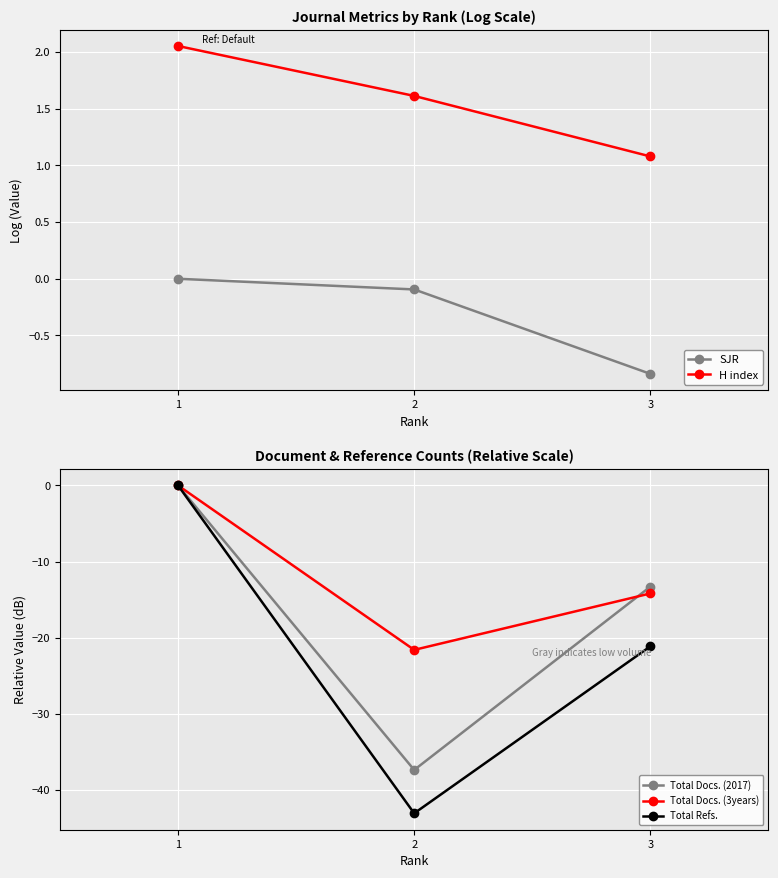

Reading right to left, list all the values displayed in this chart.

SJR: -0.8	-0.1	0.0
H index: 1.1	1.6	2.1
Total Docs. (2017): -13.3	-37.4	0.0
Total Docs. (3years): -14.2	-21.6	0.0
Total Refs.: -21.1	-43.1	0.0